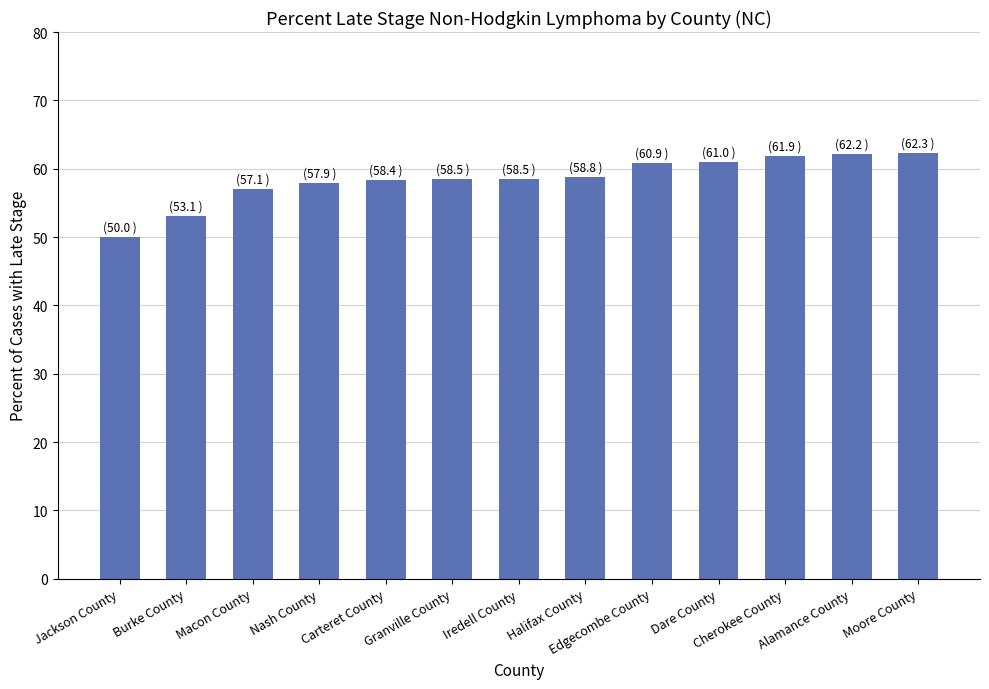

The chart shows a value of 27.6 at Edgecombe County. True or false?

False